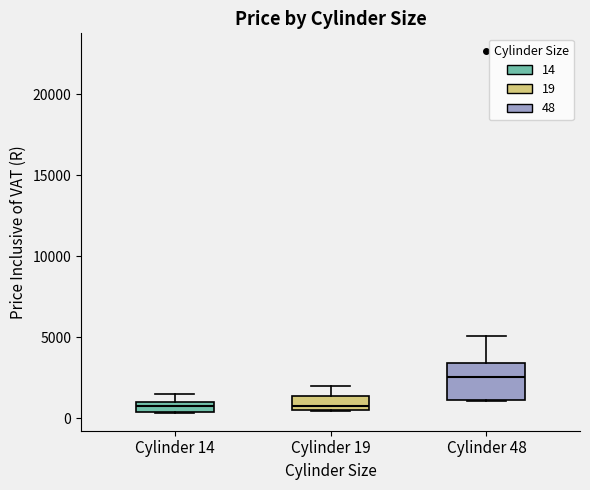

Which box is the tallest, from its lower edge to its upper edge?

Cylinder 48